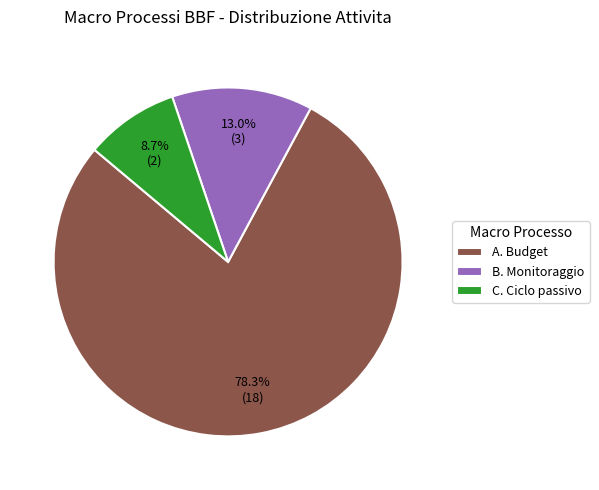

Which slice is the smallest?

C. Ciclo passivo